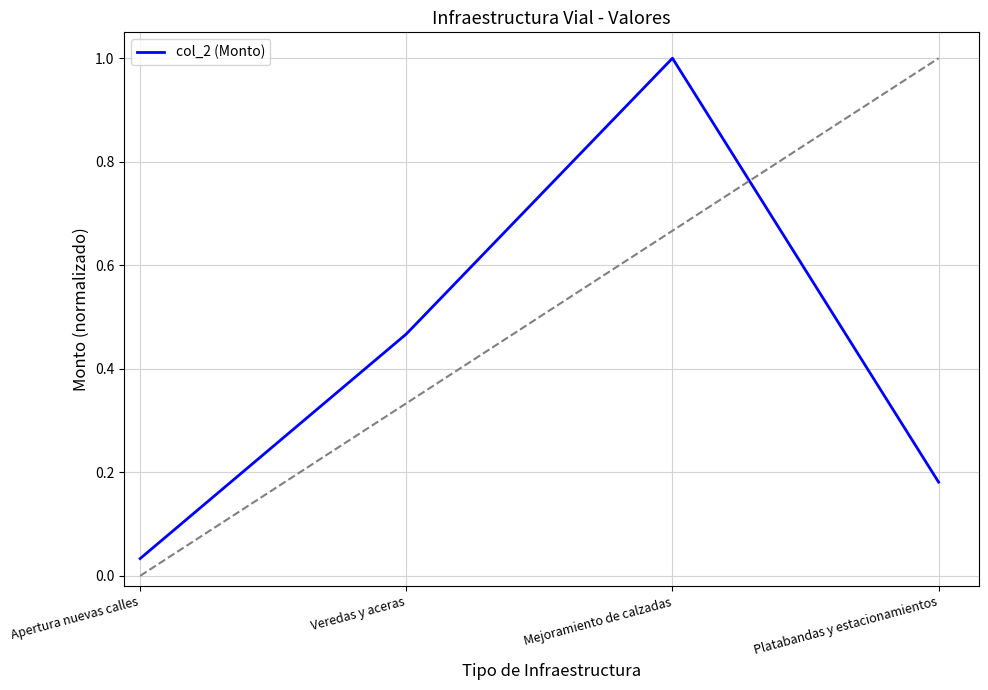

What is the change in value from Apertura nuevas calles to Mejoramiento de calzadas?

+1.0